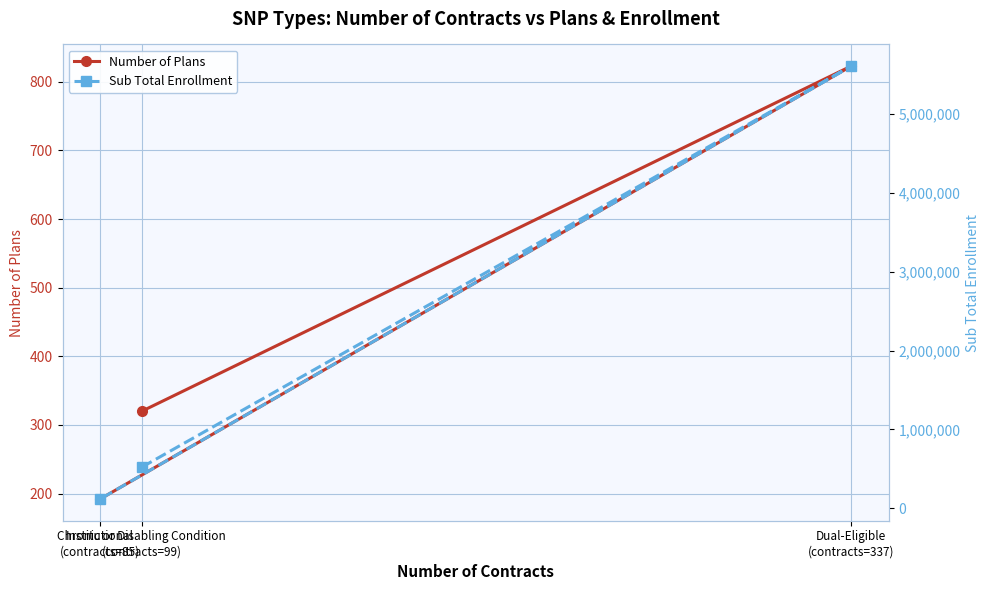

What value does the Number of Plans series have at Chronic or Disabling Condition
(contracts=99), to the nearest 100?

300